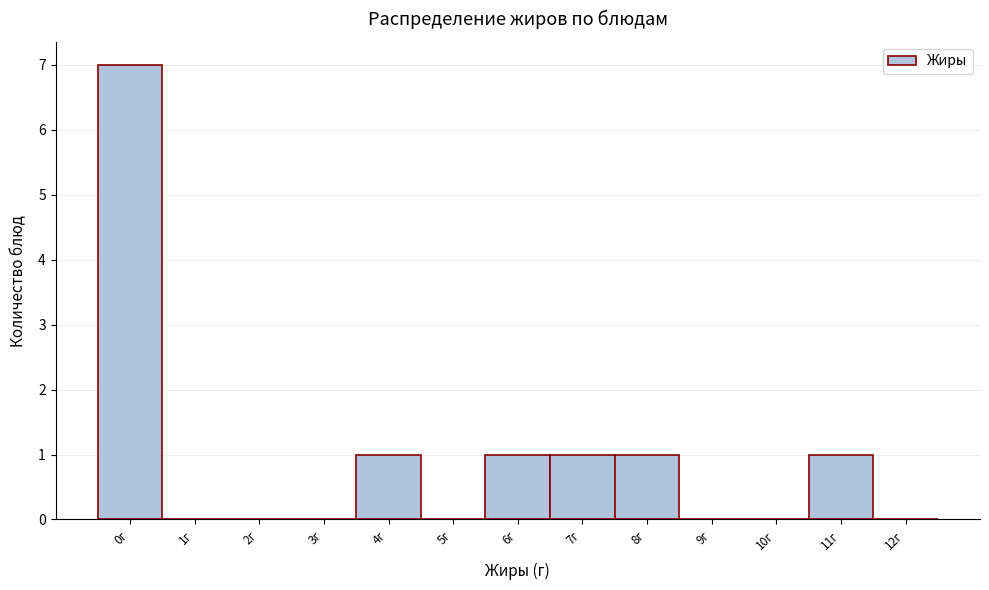

Reading right to left, what are all the values shown in this chart?

12г=0	11г=1	10г=0	9г=0	8г=1	7г=1	6г=1	5г=0	4г=1	3г=0	2г=0	1г=0	0г=7